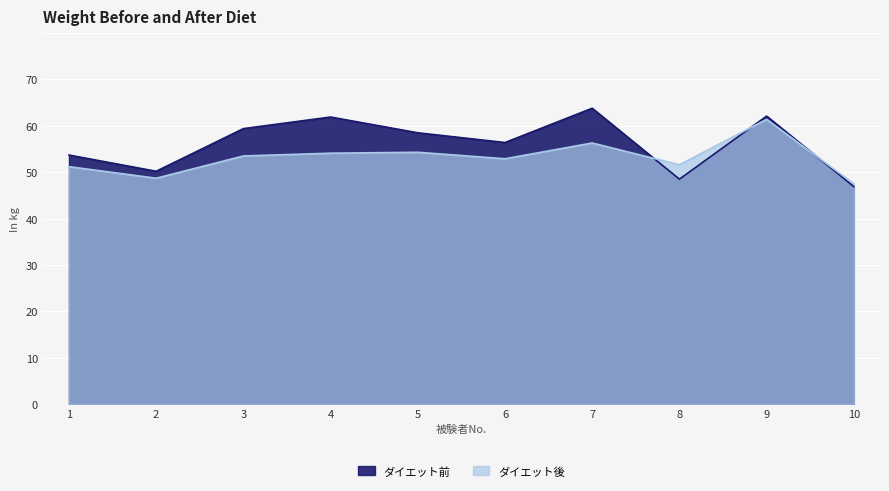

What is the value of the ダイエット前 point at the 9th from the left?

62.1